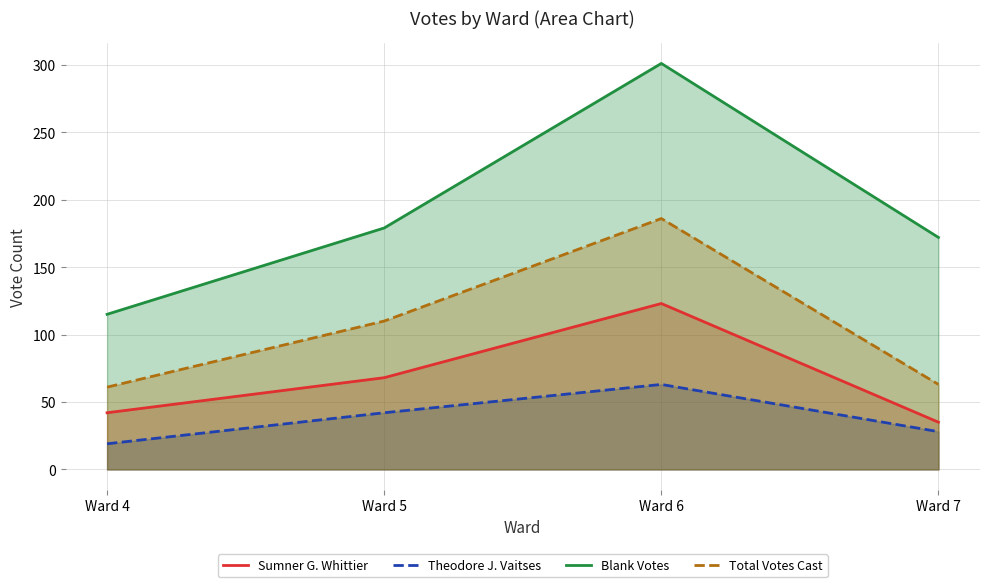

At which category does the chart reach its peak across all series?

Ward 6